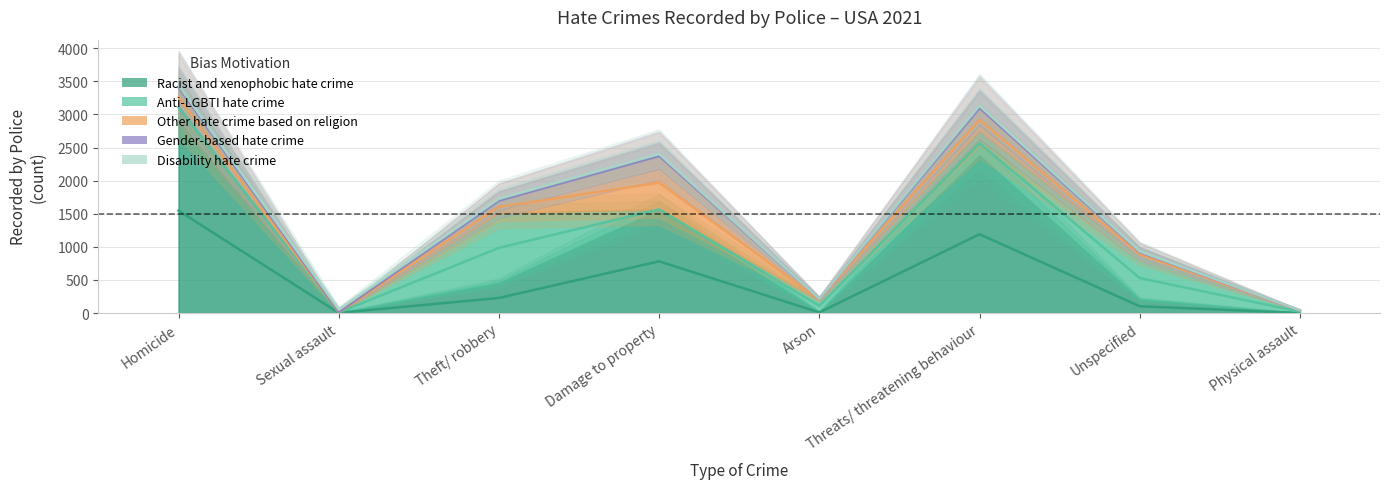

Is it true that Racist and xenophobic hate crime equals 2 at Physical assault?

False